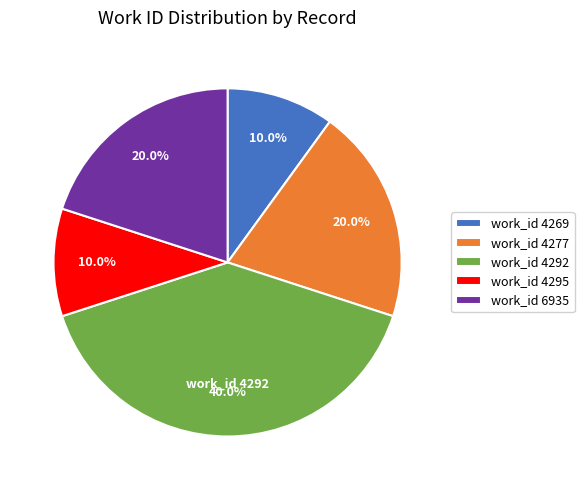

How many slices are in this pie chart?

5